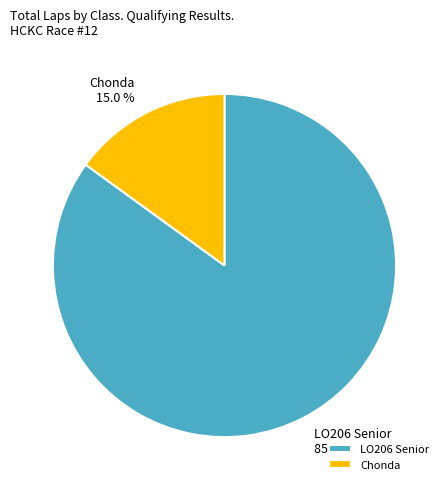

To the nearest percent, what percentage of the pie is LO206 Senior?

85%